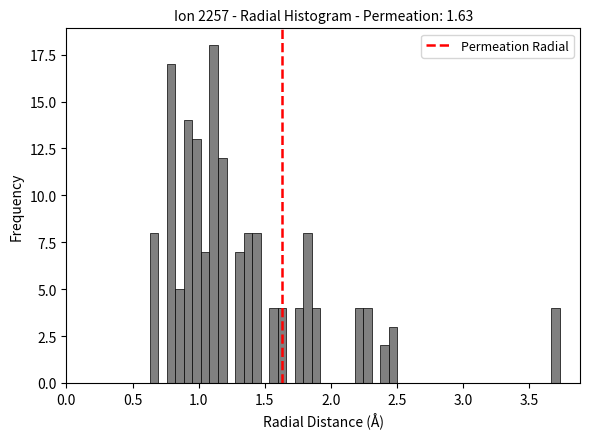

Around what value on the x-axis is the tallest bar? Give the approximate position of its centre, as read against the axis.

1.10